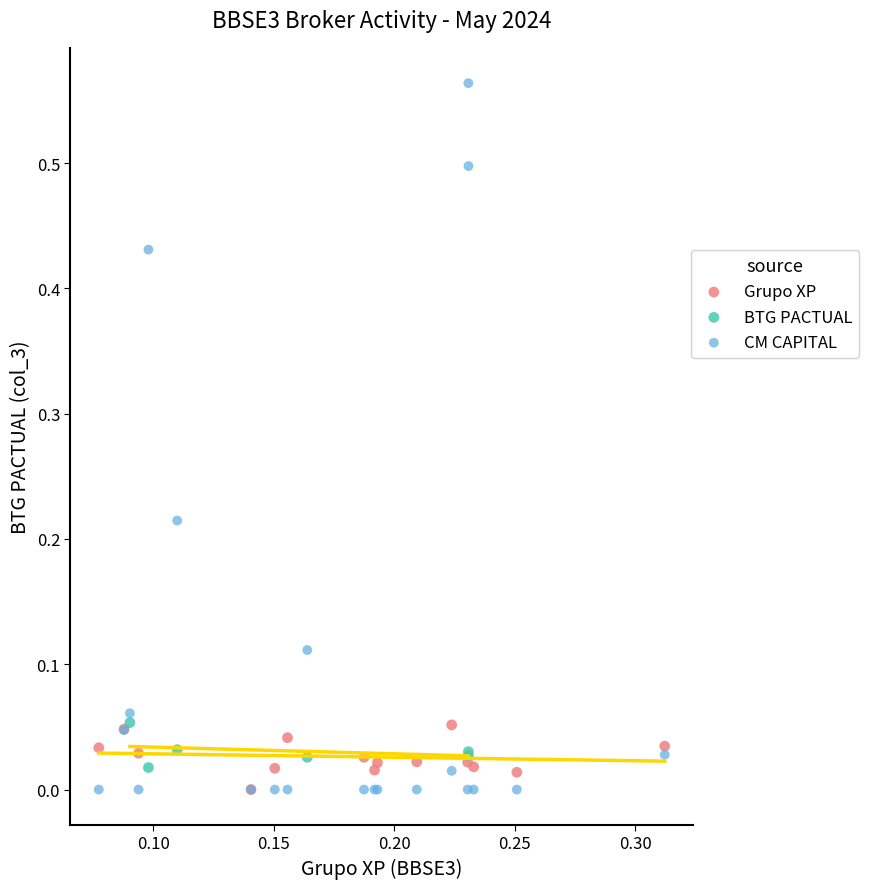

Which series reaches the maximum Y coordinate?

CM CAPITAL